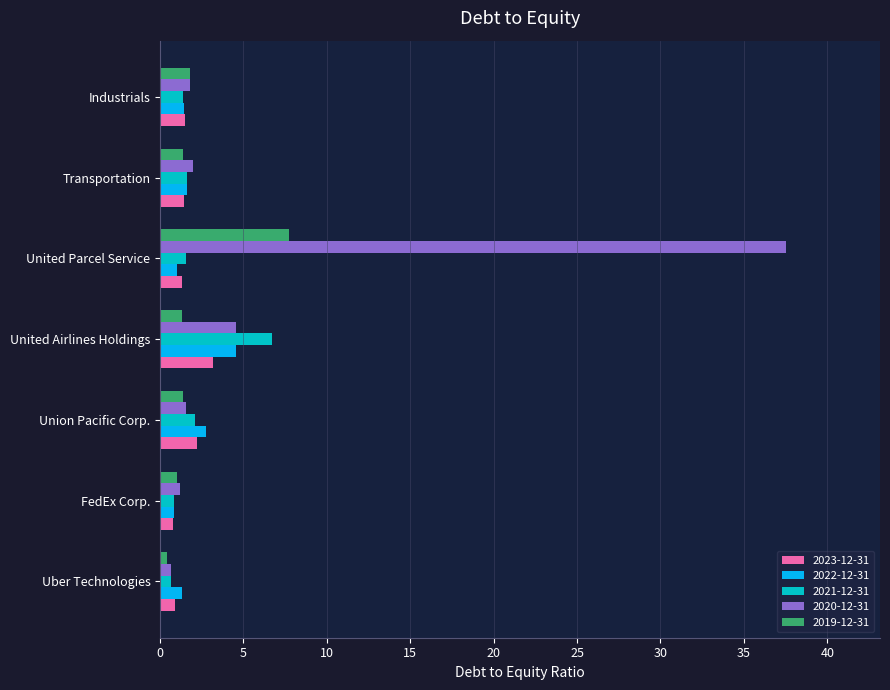

At which category is the sum across all series the highest?

United Parcel Service